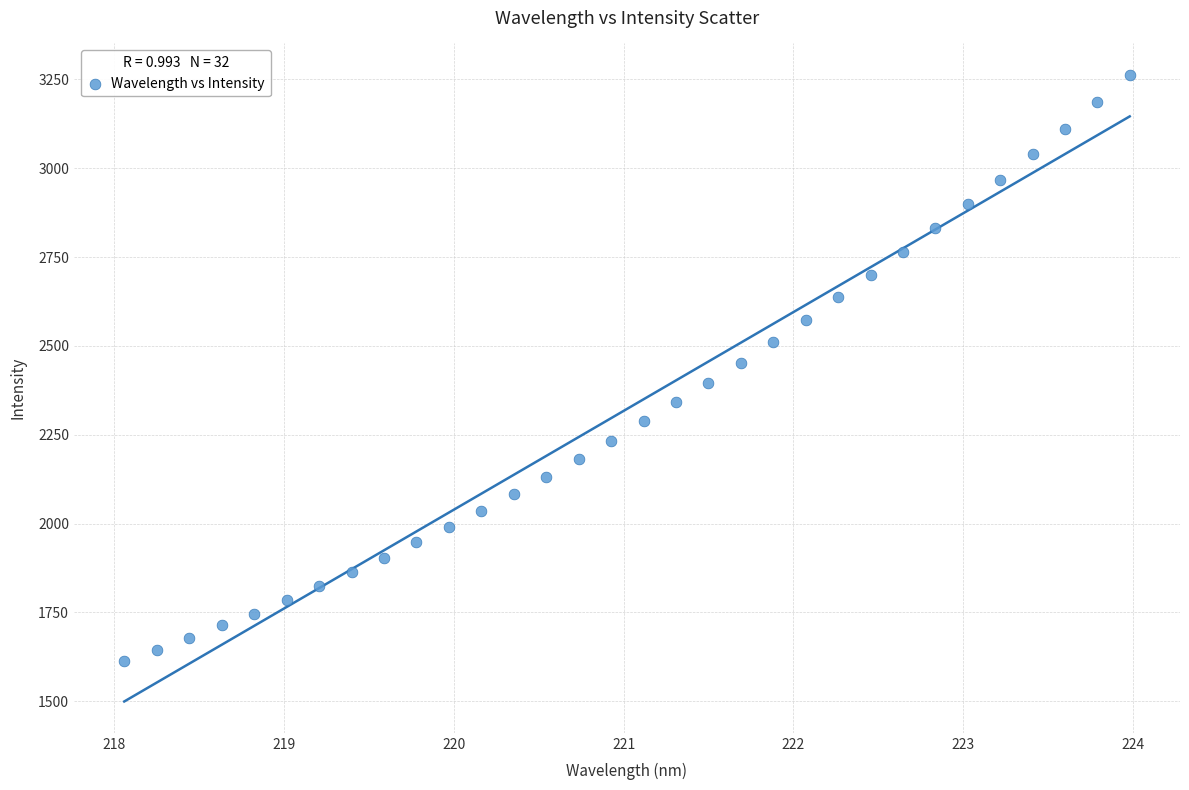

What is the range of X values (max minus min)?

5.9